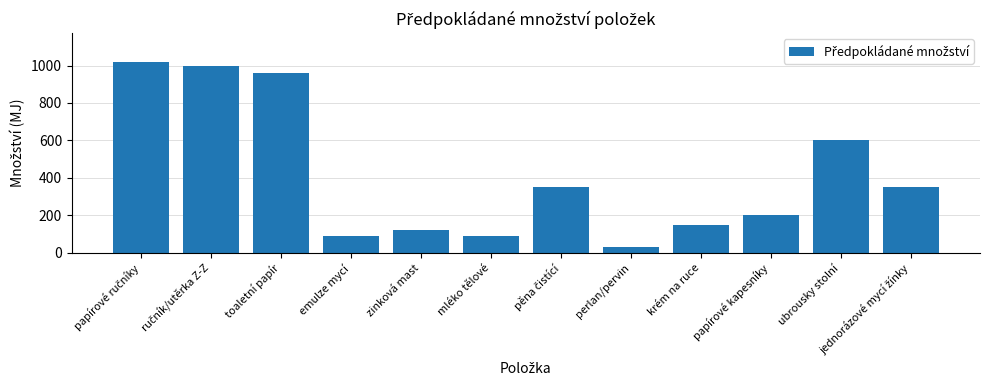

What is the average value?

413